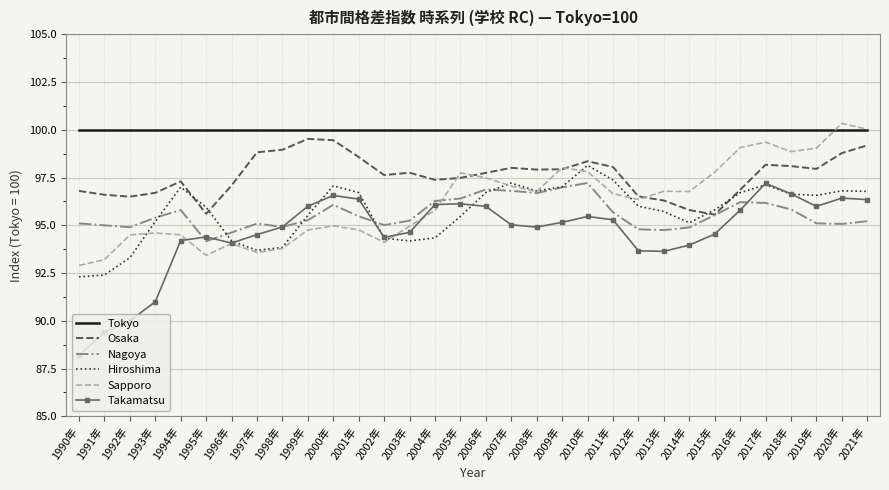

At which label is Takamatsu closest to 92?

1993年